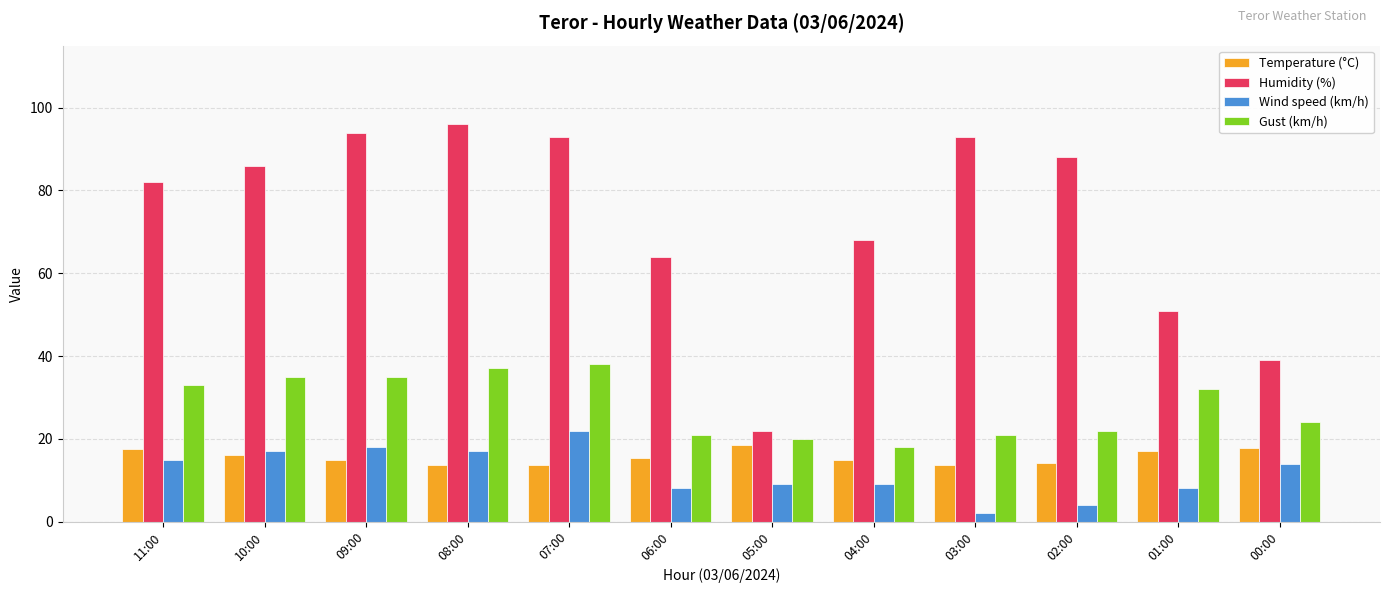

Is it true that Wind speed (km/h) equals 2.0 at 03:00?

True